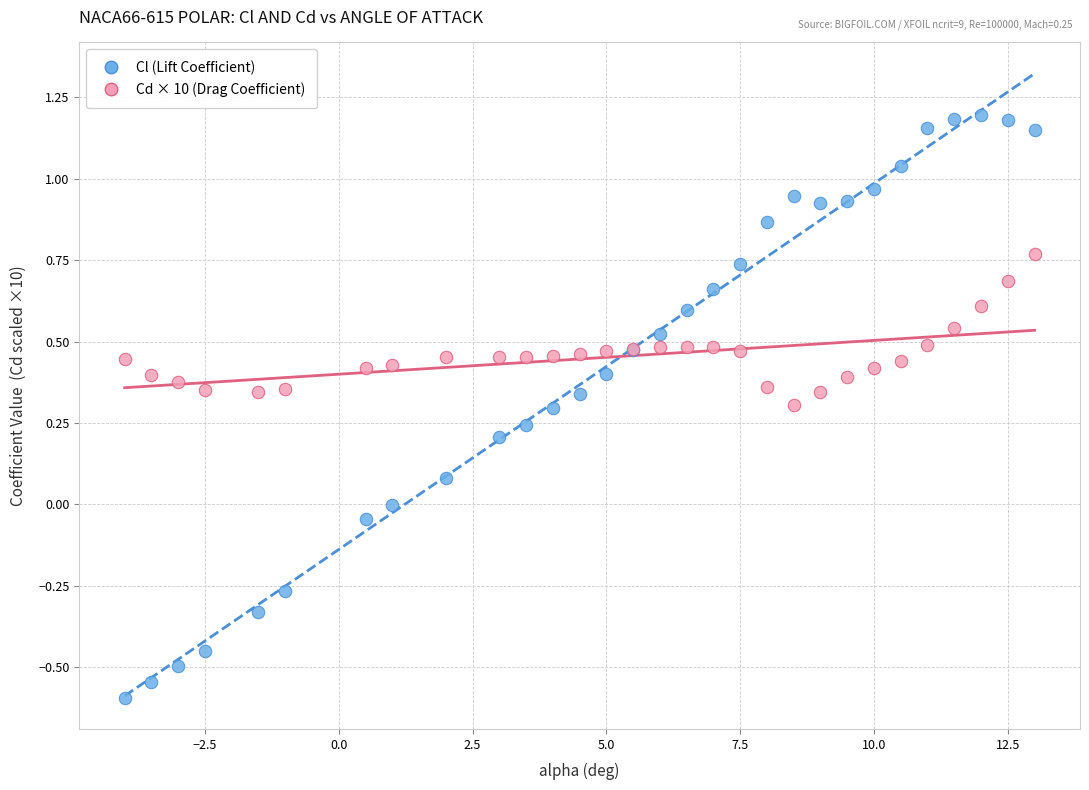

What are all the series names shown in the legend?

Cl (Lift Coefficient), Cd × 10 (Drag Coefficient)